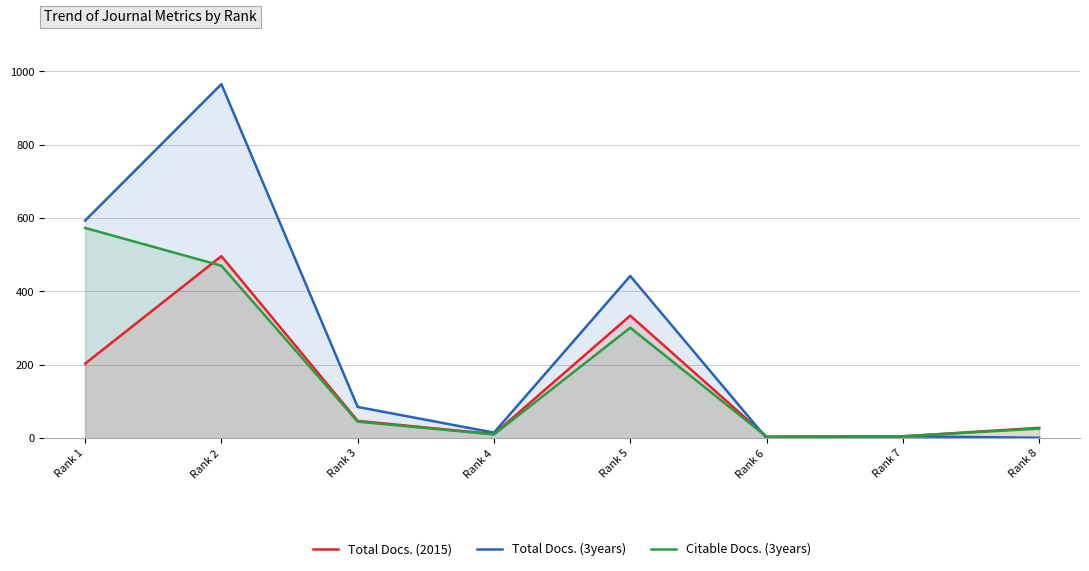

Which series has the widest spread of values?

Total Docs. (3years)